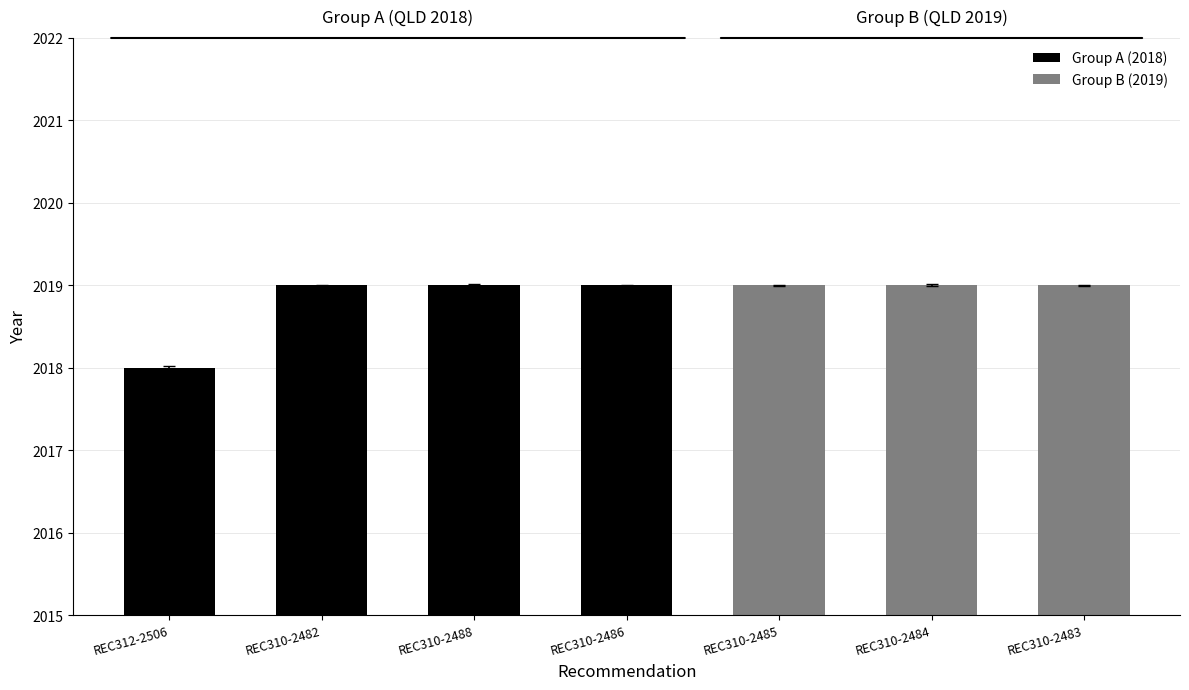

Read the value at REC310-2488.

2019